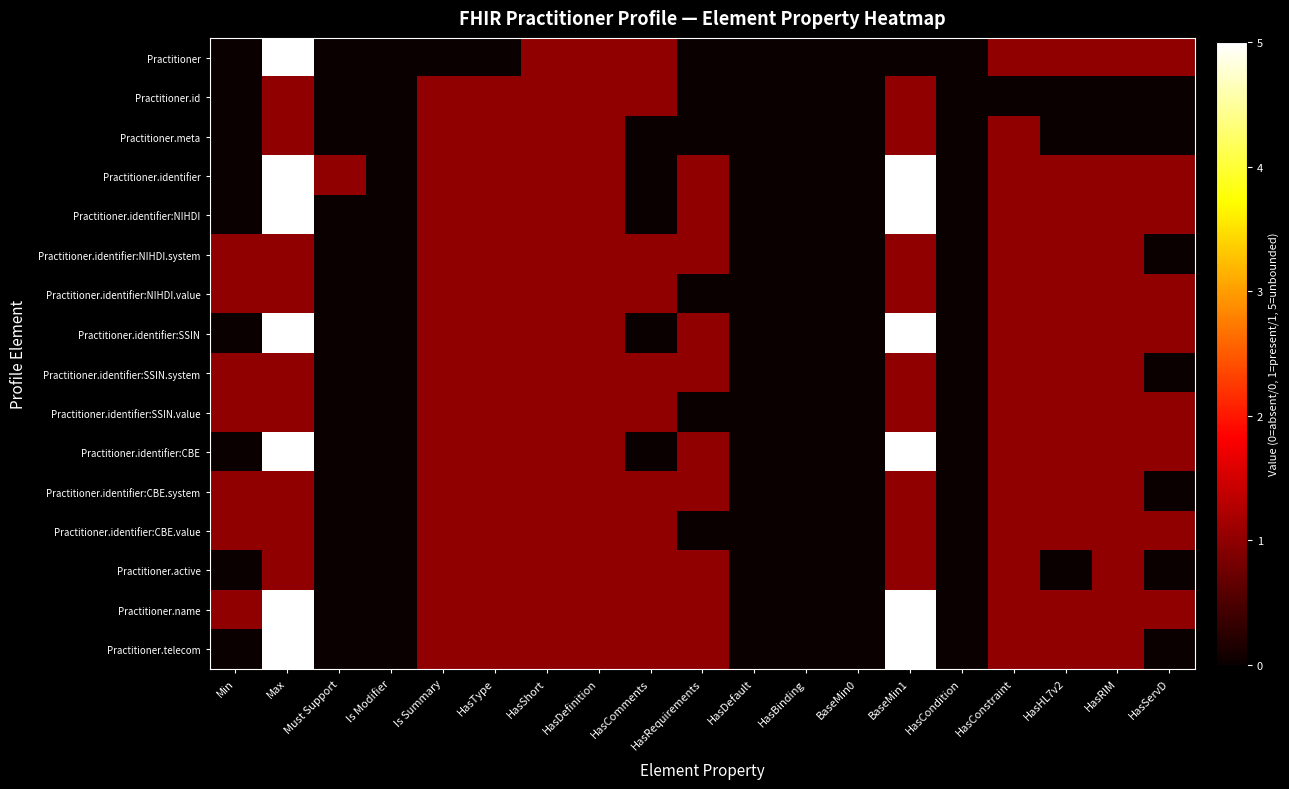

Reading left to right, list all the values displayed in this chart.

Practitioner: Min=0	Max=5	Must Support=0	Is Modifier=0	Is Summary=0	HasType=0	HasShort=1	HasDefinition=1	HasComments=1	HasRequirements=0	HasDefault=0	HasBinding=0	BaseMin0=0	BaseMin1=0	HasCondition=0	HasConstraint=1	HasHL7v2=1	HasRIM=1	HasServD=1
Practitioner.id: Min=0	Max=1	Must Support=0	Is Modifier=0	Is Summary=1	HasType=1	HasShort=1	HasDefinition=1	HasComments=1	HasRequirements=0	HasDefault=0	HasBinding=0	BaseMin0=0	BaseMin1=1	HasCondition=0	HasConstraint=0	HasHL7v2=0	HasRIM=0	HasServD=0
Practitioner.meta: Min=0	Max=1	Must Support=0	Is Modifier=0	Is Summary=1	HasType=1	HasShort=1	HasDefinition=1	HasComments=0	HasRequirements=0	HasDefault=0	HasBinding=0	BaseMin0=0	BaseMin1=1	HasCondition=0	HasConstraint=1	HasHL7v2=0	HasRIM=0	HasServD=0
Practitioner.identifier: Min=0	Max=5	Must Support=1	Is Modifier=0	Is Summary=1	HasType=1	HasShort=1	HasDefinition=1	HasComments=0	HasRequirements=1	HasDefault=0	HasBinding=0	BaseMin0=0	BaseMin1=5	HasCondition=0	HasConstraint=1	HasHL7v2=1	HasRIM=1	HasServD=1
Practitioner.identifier:NIHDI: Min=0	Max=5	Must Support=0	Is Modifier=0	Is Summary=1	HasType=1	HasShort=1	HasDefinition=1	HasComments=0	HasRequirements=1	HasDefault=0	HasBinding=0	BaseMin0=0	BaseMin1=5	HasCondition=0	HasConstraint=1	HasHL7v2=1	HasRIM=1	HasServD=1
Practitioner.identifier:NIHDI.system: Min=1	Max=1	Must Support=0	Is Modifier=0	Is Summary=1	HasType=1	HasShort=1	HasDefinition=1	HasComments=1	HasRequirements=1	HasDefault=0	HasBinding=0	BaseMin0=0	BaseMin1=1	HasCondition=0	HasConstraint=1	HasHL7v2=1	HasRIM=1	HasServD=0
Practitioner.identifier:NIHDI.value: Min=1	Max=1	Must Support=0	Is Modifier=0	Is Summary=1	HasType=1	HasShort=1	HasDefinition=1	HasComments=1	HasRequirements=0	HasDefault=0	HasBinding=0	BaseMin0=0	BaseMin1=1	HasCondition=0	HasConstraint=1	HasHL7v2=1	HasRIM=1	HasServD=1
Practitioner.identifier:SSIN: Min=0	Max=5	Must Support=0	Is Modifier=0	Is Summary=1	HasType=1	HasShort=1	HasDefinition=1	HasComments=0	HasRequirements=1	HasDefault=0	HasBinding=0	BaseMin0=0	BaseMin1=5	HasCondition=0	HasConstraint=1	HasHL7v2=1	HasRIM=1	HasServD=1
Practitioner.identifier:SSIN.system: Min=1	Max=1	Must Support=0	Is Modifier=0	Is Summary=1	HasType=1	HasShort=1	HasDefinition=1	HasComments=1	HasRequirements=1	HasDefault=0	HasBinding=0	BaseMin0=0	BaseMin1=1	HasCondition=0	HasConstraint=1	HasHL7v2=1	HasRIM=1	HasServD=0
Practitioner.identifier:SSIN.value: Min=1	Max=1	Must Support=0	Is Modifier=0	Is Summary=1	HasType=1	HasShort=1	HasDefinition=1	HasComments=1	HasRequirements=0	HasDefault=0	HasBinding=0	BaseMin0=0	BaseMin1=1	HasCondition=0	HasConstraint=1	HasHL7v2=1	HasRIM=1	HasServD=1
Practitioner.identifier:CBE: Min=0	Max=5	Must Support=0	Is Modifier=0	Is Summary=1	HasType=1	HasShort=1	HasDefinition=1	HasComments=0	HasRequirements=1	HasDefault=0	HasBinding=0	BaseMin0=0	BaseMin1=5	HasCondition=0	HasConstraint=1	HasHL7v2=1	HasRIM=1	HasServD=1
Practitioner.identifier:CBE.system: Min=1	Max=1	Must Support=0	Is Modifier=0	Is Summary=1	HasType=1	HasShort=1	HasDefinition=1	HasComments=1	HasRequirements=1	HasDefault=0	HasBinding=0	BaseMin0=0	BaseMin1=1	HasCondition=0	HasConstraint=1	HasHL7v2=1	HasRIM=1	HasServD=0
Practitioner.identifier:CBE.value: Min=1	Max=1	Must Support=0	Is Modifier=0	Is Summary=1	HasType=1	HasShort=1	HasDefinition=1	HasComments=1	HasRequirements=0	HasDefault=0	HasBinding=0	BaseMin0=0	BaseMin1=1	HasCondition=0	HasConstraint=1	HasHL7v2=1	HasRIM=1	HasServD=1
Practitioner.active: Min=0	Max=1	Must Support=0	Is Modifier=0	Is Summary=1	HasType=1	HasShort=1	HasDefinition=1	HasComments=1	HasRequirements=1	HasDefault=0	HasBinding=0	BaseMin0=0	BaseMin1=1	HasCondition=0	HasConstraint=1	HasHL7v2=0	HasRIM=1	HasServD=0
Practitioner.name: Min=1	Max=5	Must Support=0	Is Modifier=0	Is Summary=1	HasType=1	HasShort=1	HasDefinition=1	HasComments=1	HasRequirements=1	HasDefault=0	HasBinding=0	BaseMin0=0	BaseMin1=5	HasCondition=0	HasConstraint=1	HasHL7v2=1	HasRIM=1	HasServD=1
Practitioner.telecom: Min=0	Max=5	Must Support=0	Is Modifier=0	Is Summary=1	HasType=1	HasShort=1	HasDefinition=1	HasComments=1	HasRequirements=1	HasDefault=0	HasBinding=0	BaseMin0=0	BaseMin1=5	HasCondition=0	HasConstraint=1	HasHL7v2=1	HasRIM=1	HasServD=0